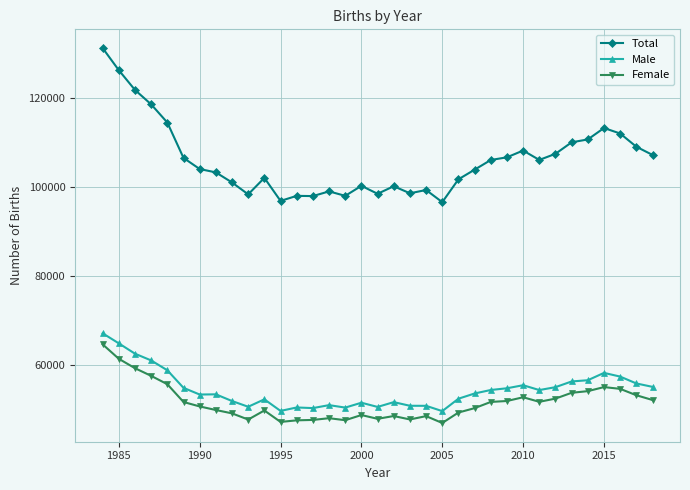

What is the difference between the second highest and minimum values in the Total series?

29636